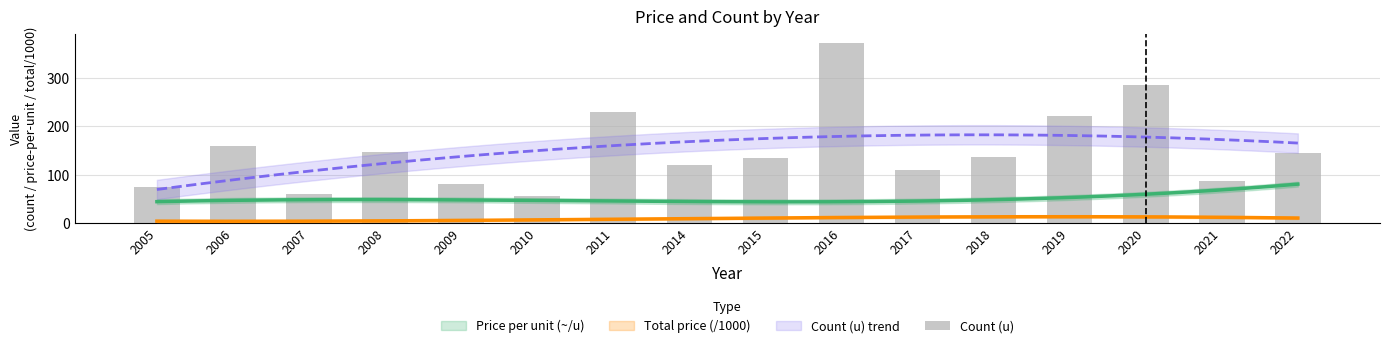

Does the chart contain stacked bars?

No